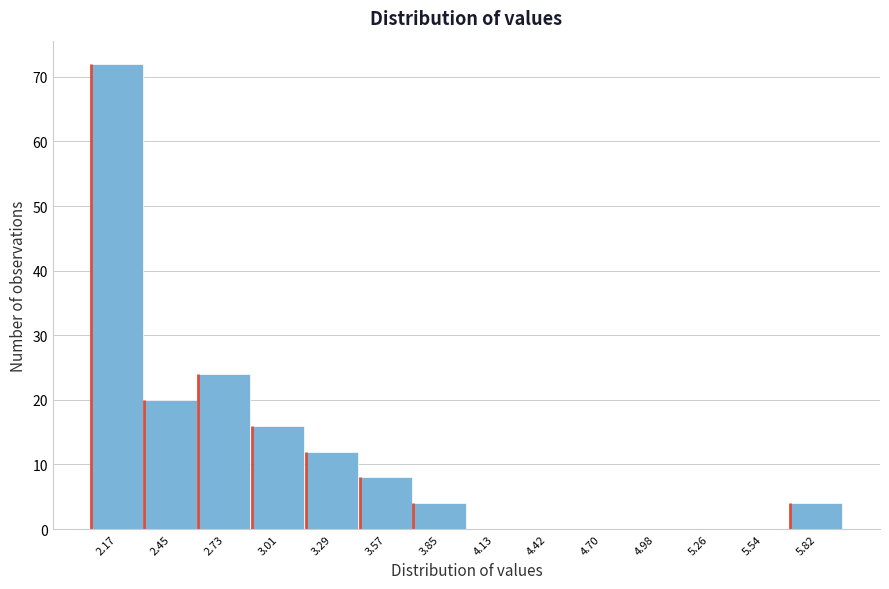

Reading left to right, list all the values displayed in this chart.

2.17=72	2.45=20	2.73=24	3.01=16	3.29=12	3.57=8	3.85=4	4.13=0	4.42=0	4.70=0	4.98=0	5.26=0	5.54=0	5.82=4